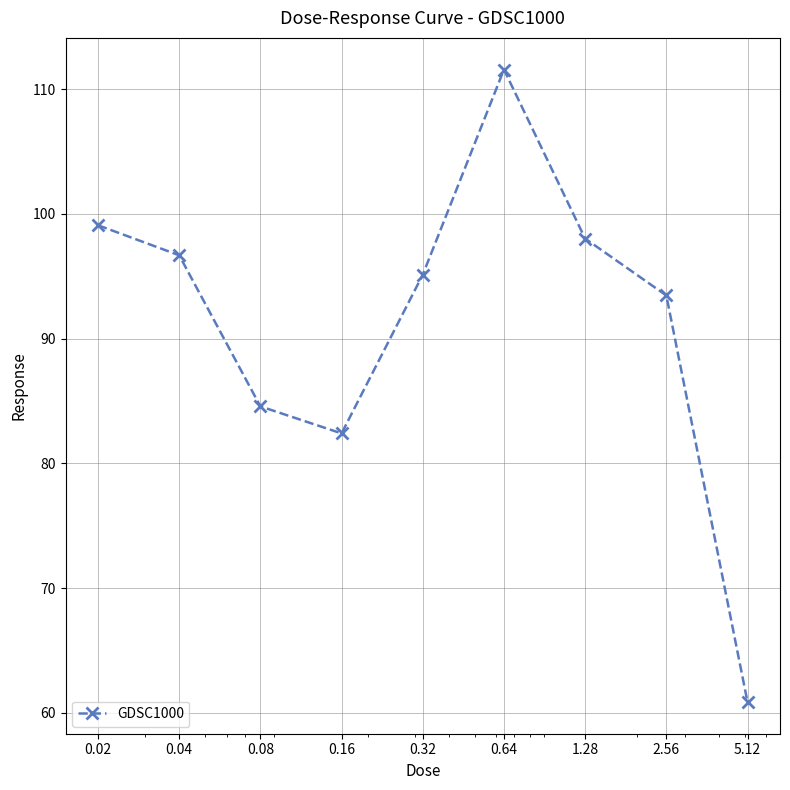

What is the value of the 7th point from the left?

98.0